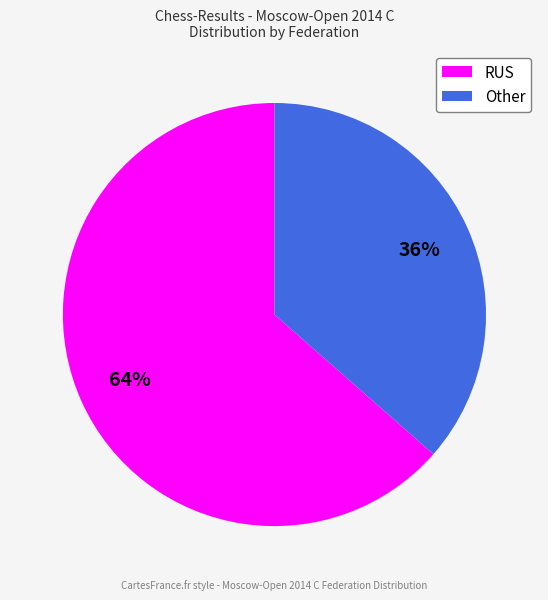

How many slices are in this pie chart?

2